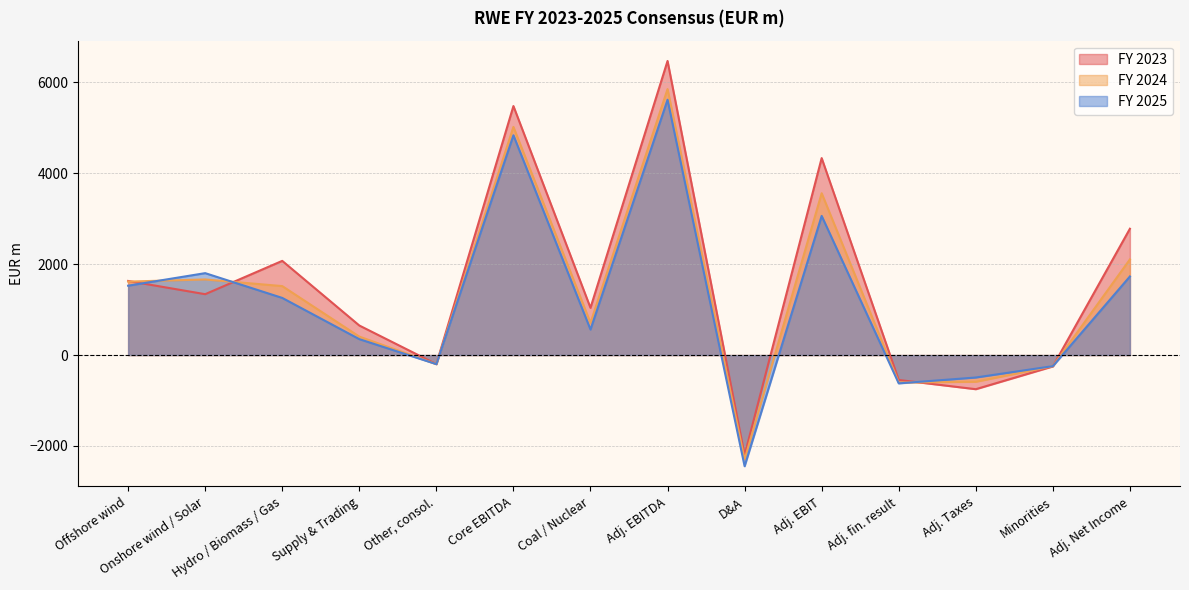

At which label does FY 2024 reach its peak?

Adj. EBITDA